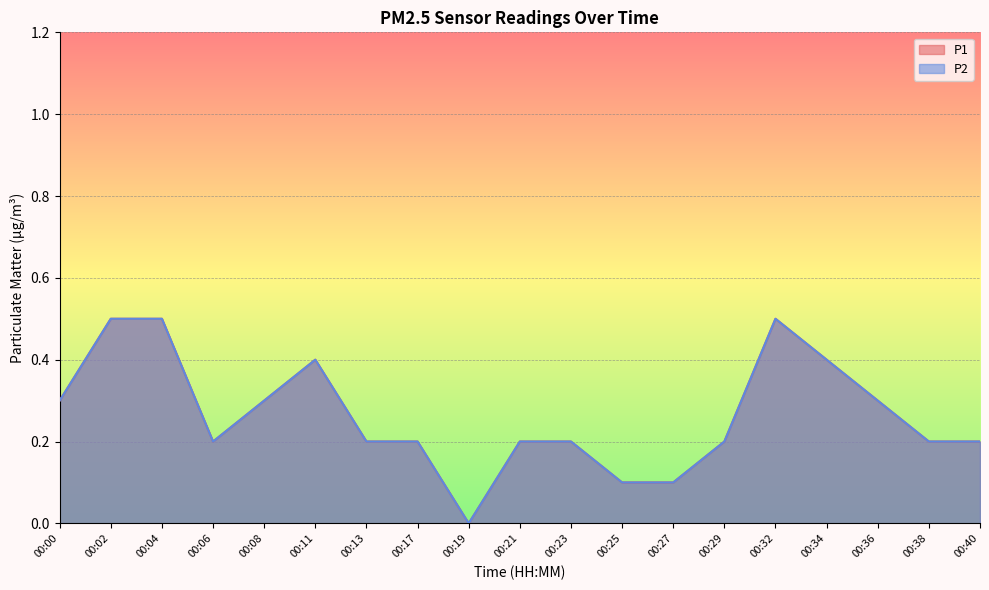

True or false: P2 and P1 intersect in this chart.

False